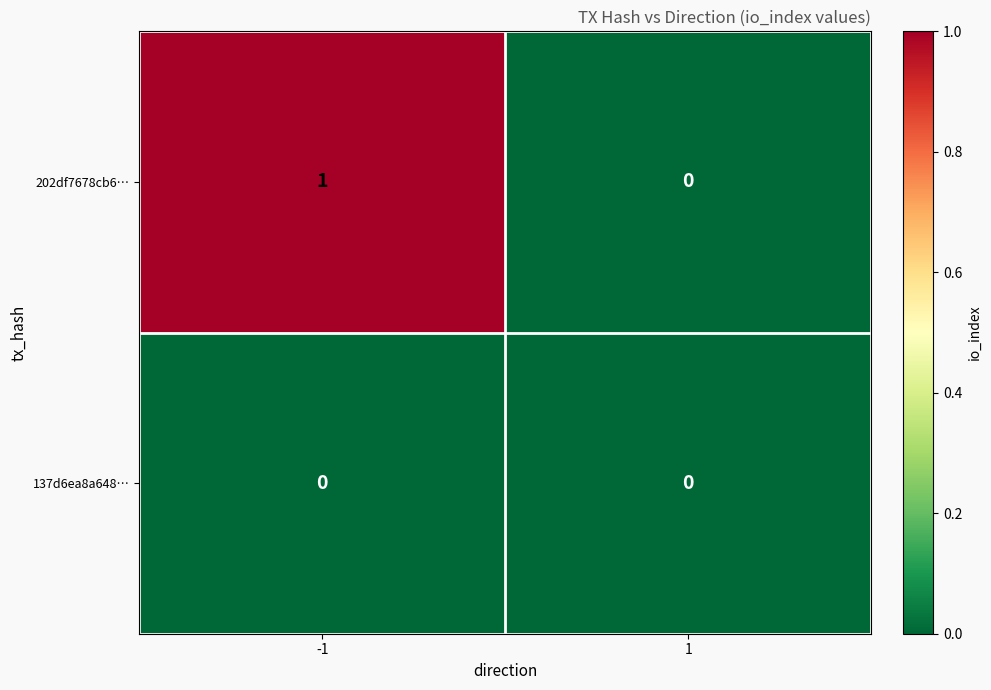

Which series changed the most between -1 and 1?

202df7678cb6…